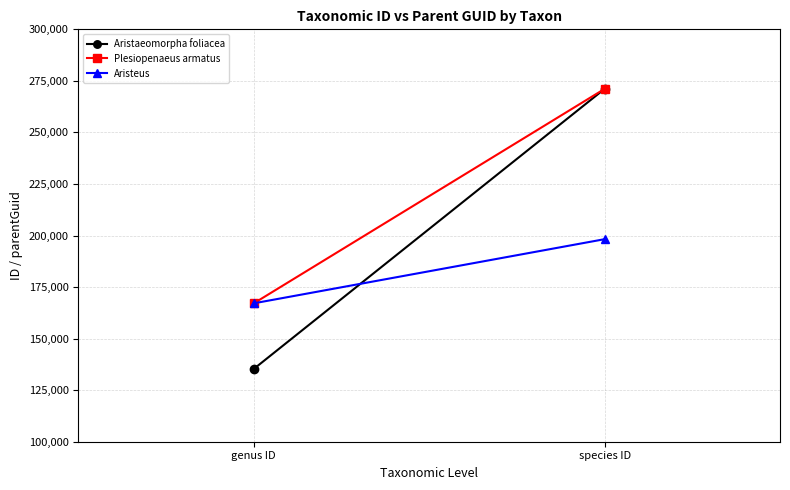

Rank the series by their maximum value, from highest to lowest.

Plesiopenaeus armatus, Aristaeomorpha foliacea, Aristeus